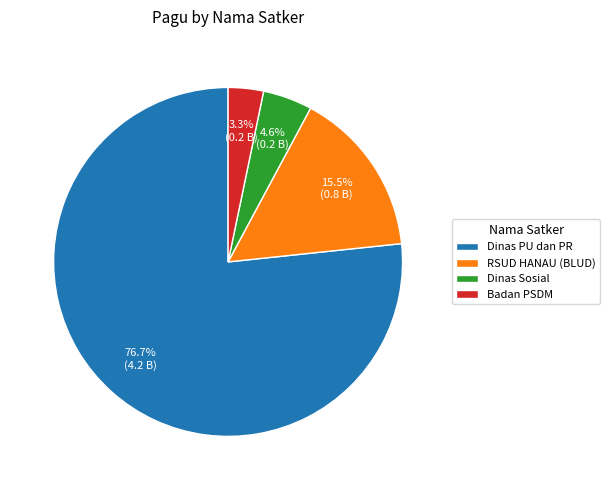

Is there any slice that represents more than half of the pie?

Yes